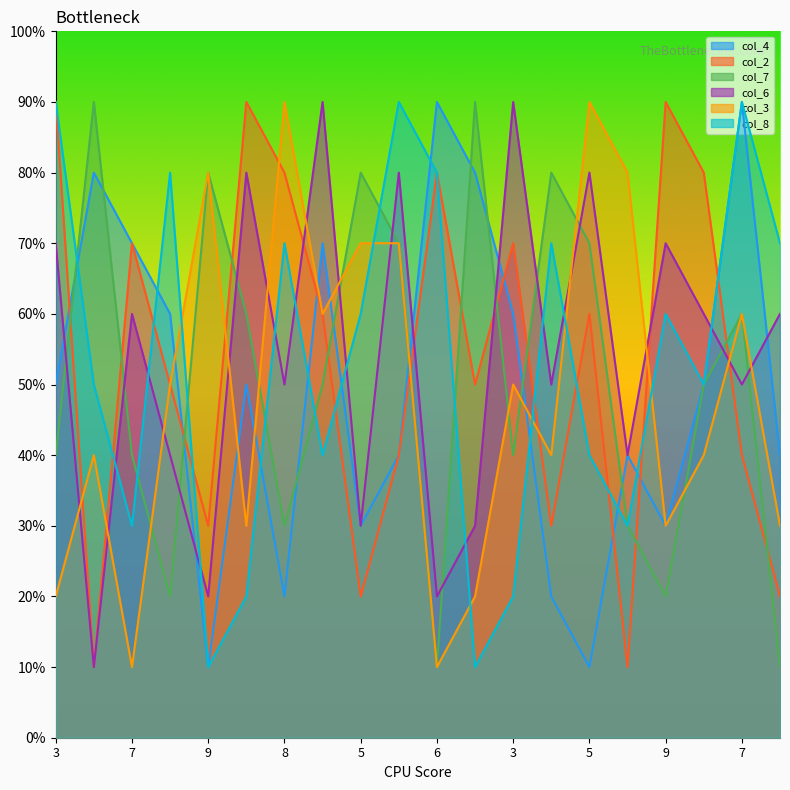

List the series in order of their peak value, lowest first.

col_4, col_2, col_7, col_6, col_3, col_8